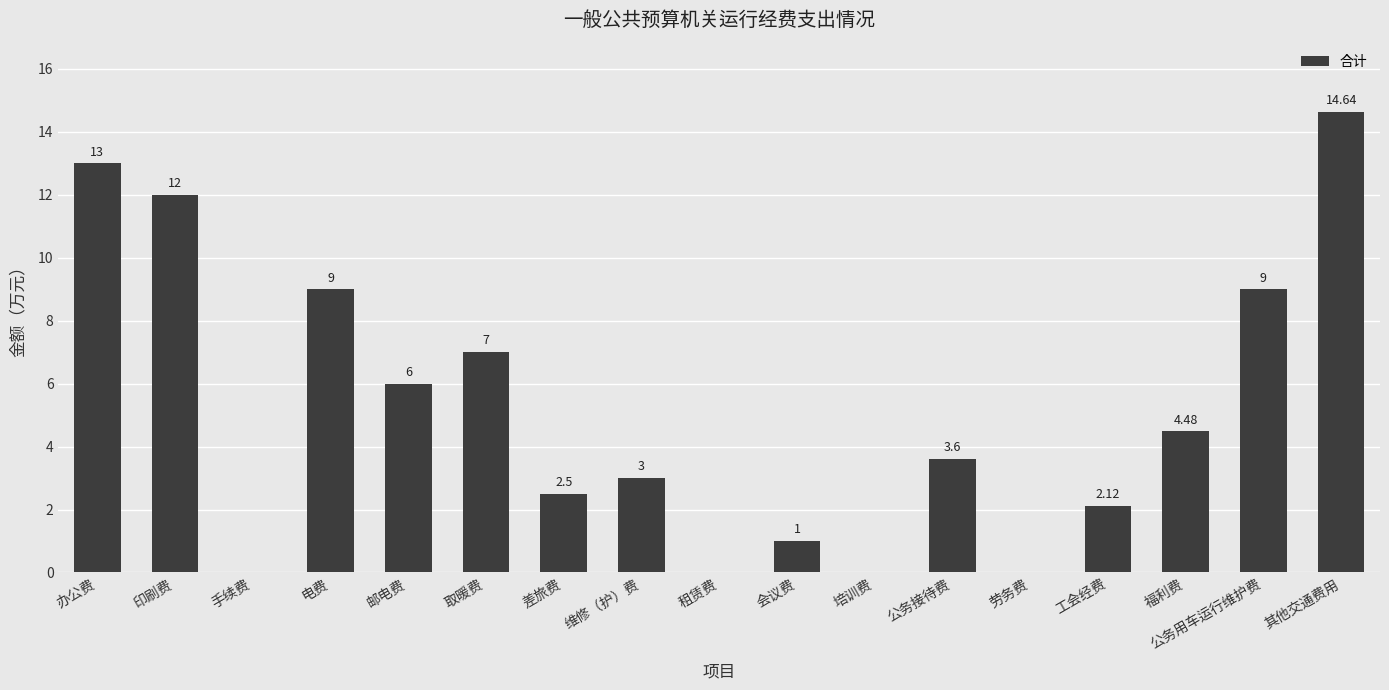

Which label corresponds to the largest value in the chart?

其他交通费用